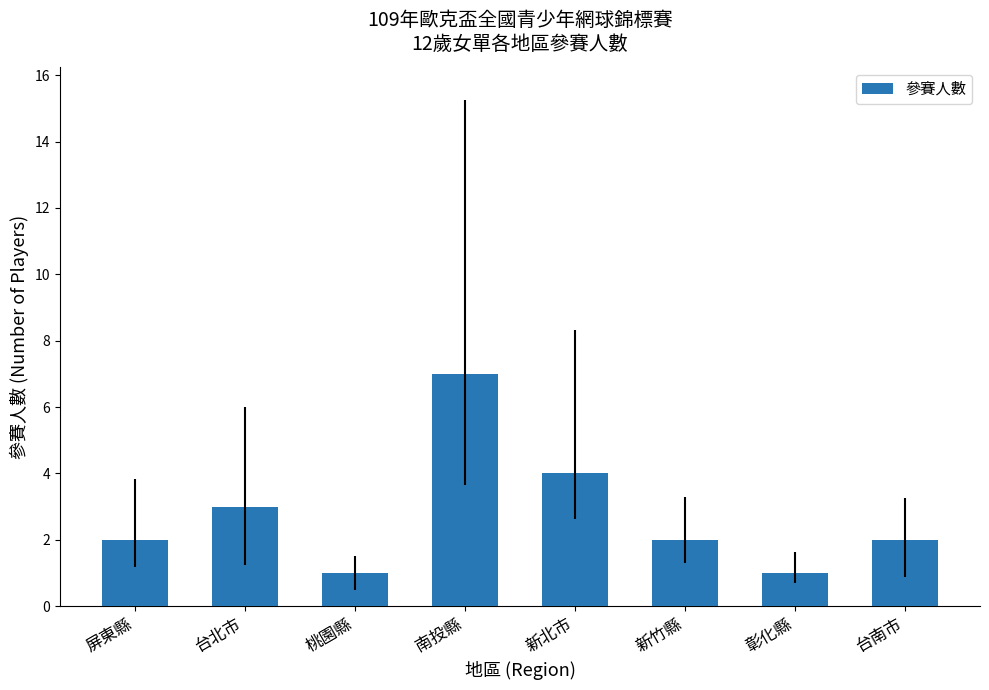

What is the label of the 8th bar from the right?

屏東縣